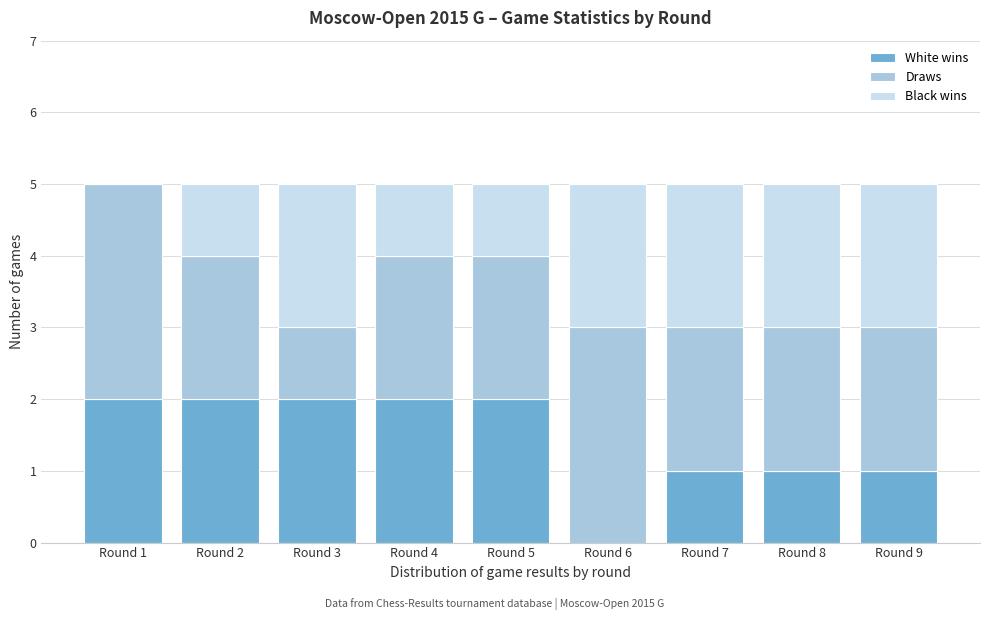

Reading left to right, what are the values for White wins?

Round 1=2	Round 2=2	Round 3=2	Round 4=2	Round 5=2	Round 6=0	Round 7=1	Round 8=1	Round 9=1